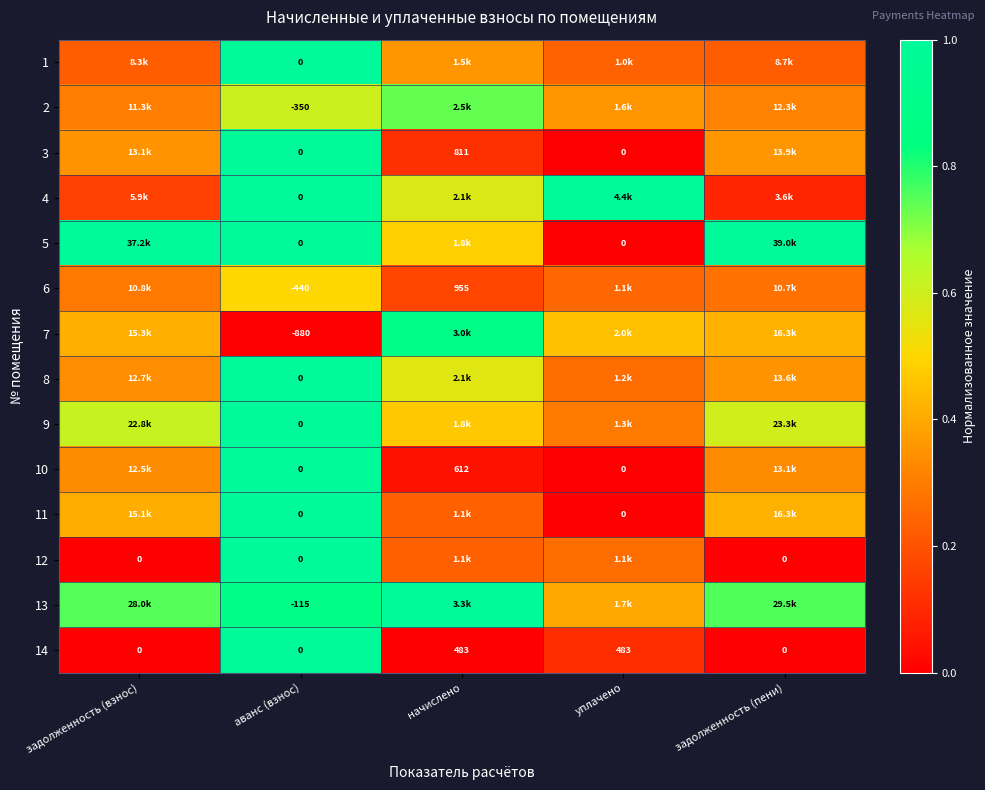

How many positive values does the 14 series have?

2